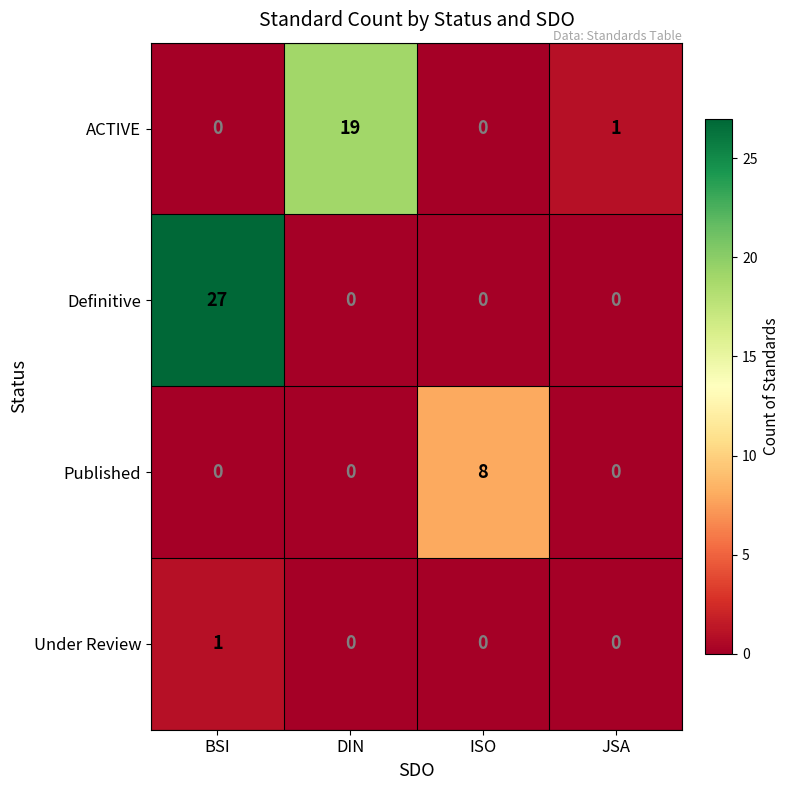

Is it true that ACTIVE equals 19 at DIN?

True